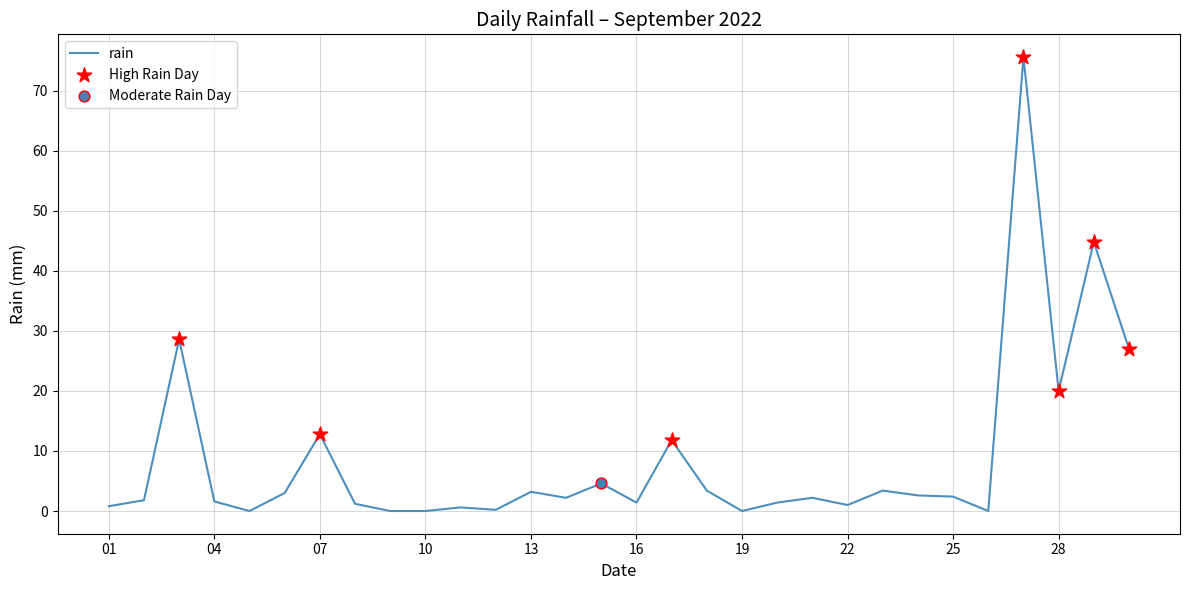

What is the greatest value displayed?

75.6